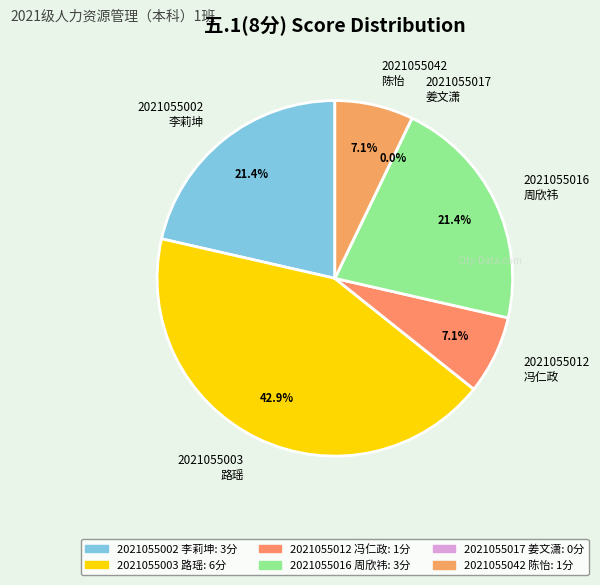

What is the smallest slice in the pie chart?

2021055017
姜文潇